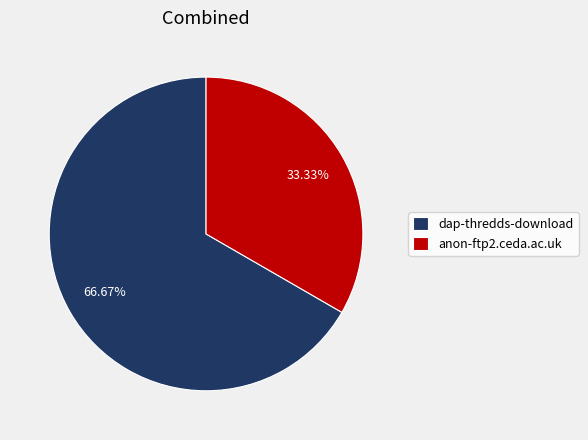

Which category has the biggest portion of the pie?

dap-thredds-download